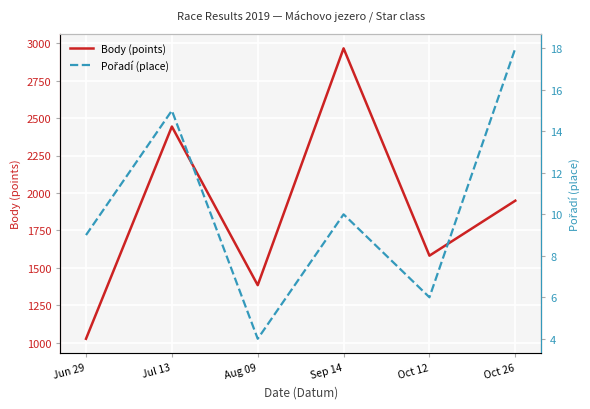

List the series in order of their peak value, highest first.

Body (points), Pořadí (place)